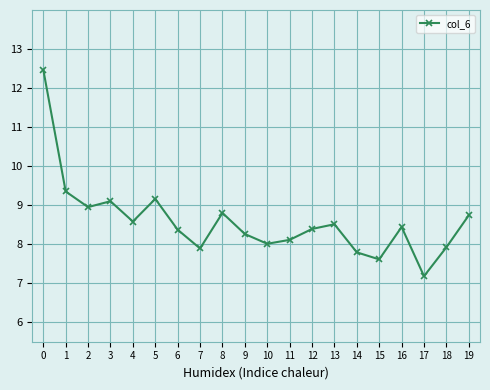

What is the smallest value displayed?

7.2